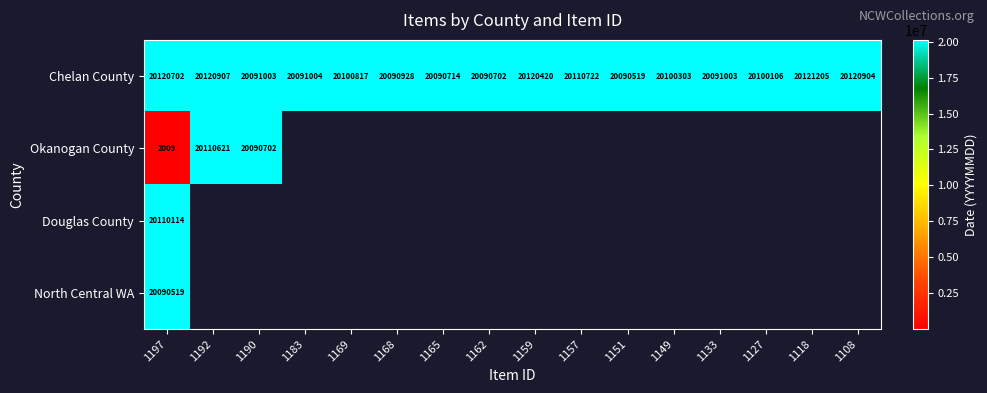

At which label is Chelan County closest to 20105862?

1157